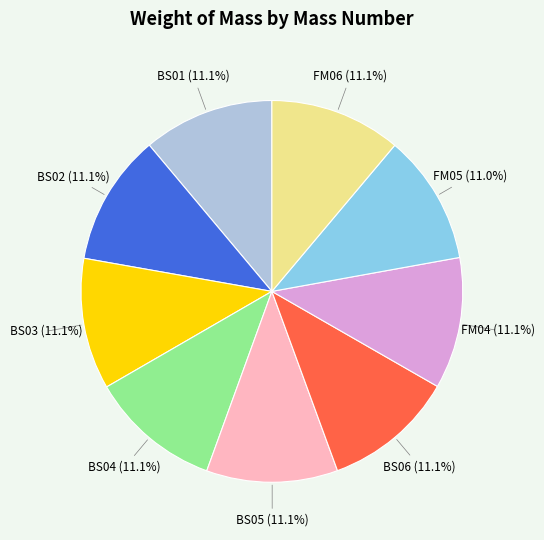

How many segments does this pie chart have?

9